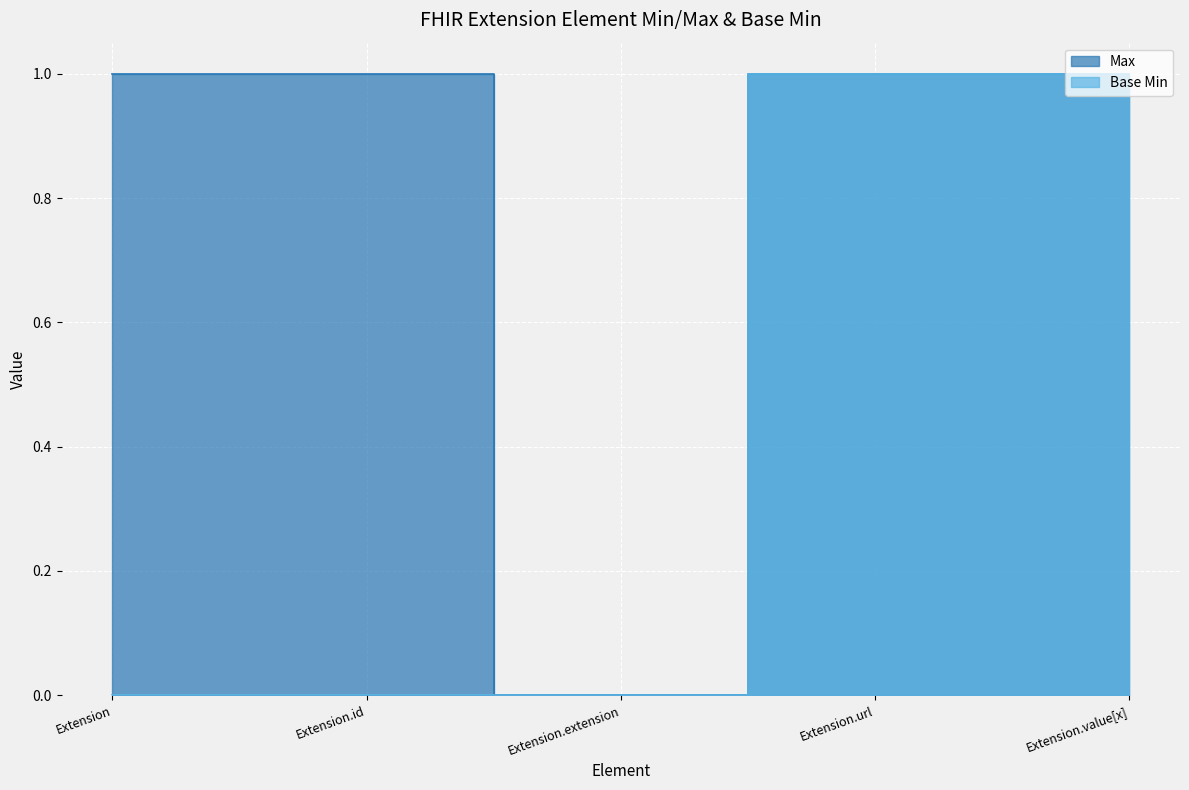

Where is the first local minimum for Max?

Extension.extension